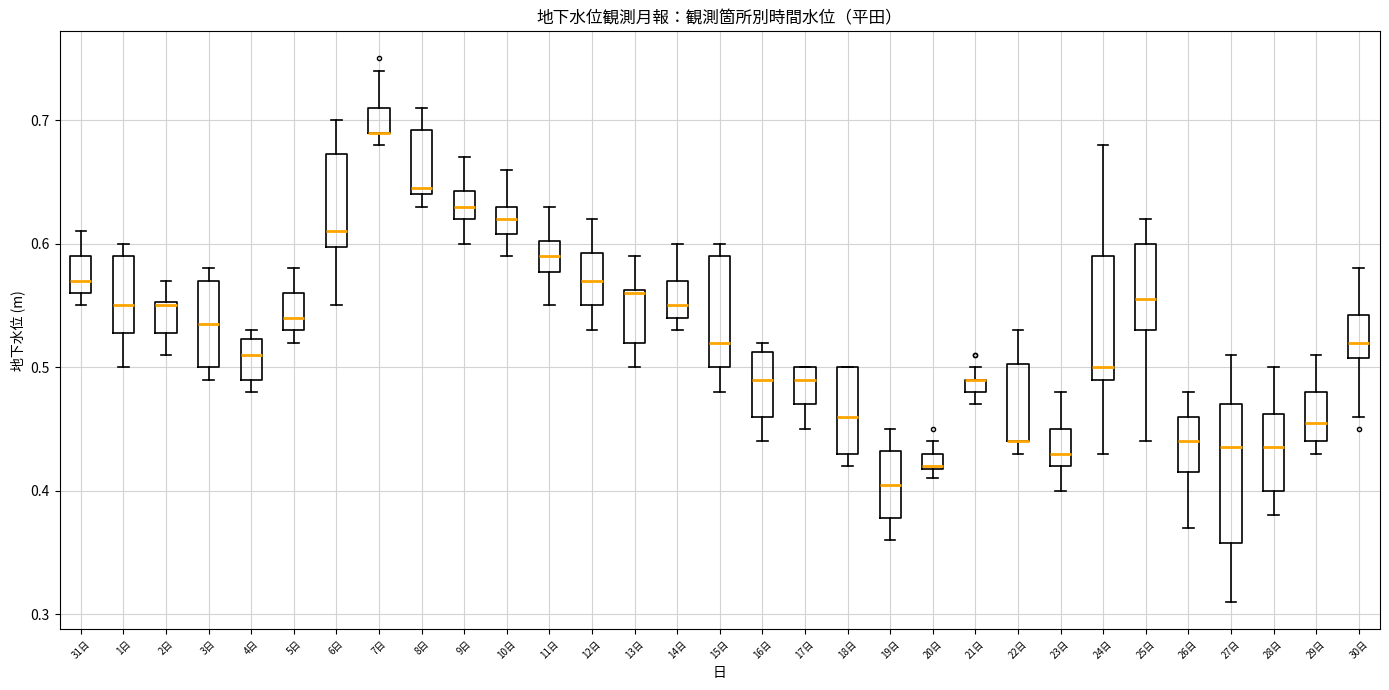

Which box is the tallest, from its lower edge to its upper edge?

27日